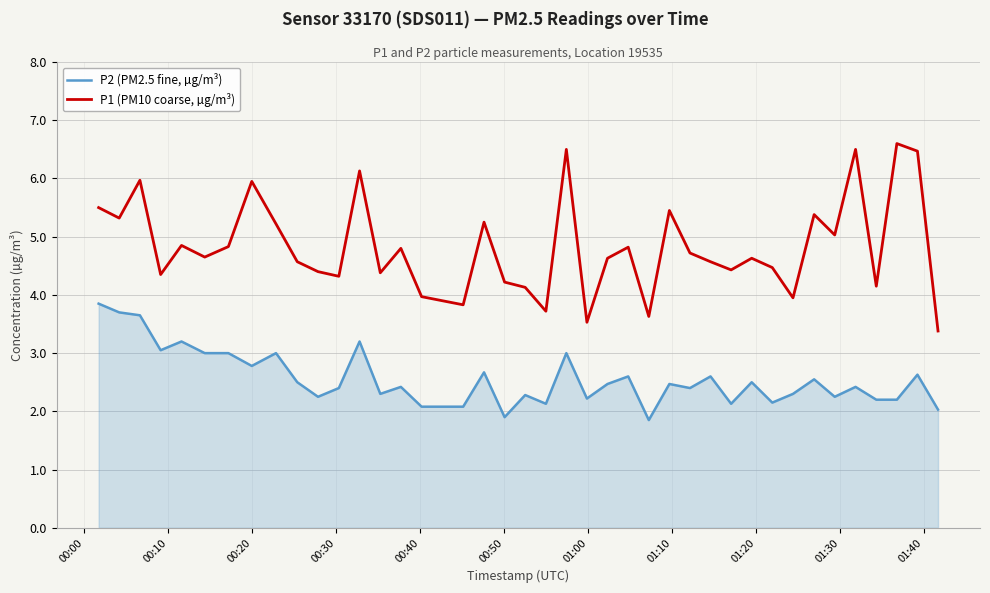

Rank the series by their average value, from lowest to highest.

P2 (PM2.5 fine, µg/m³), P1 (PM10 coarse, µg/m³)